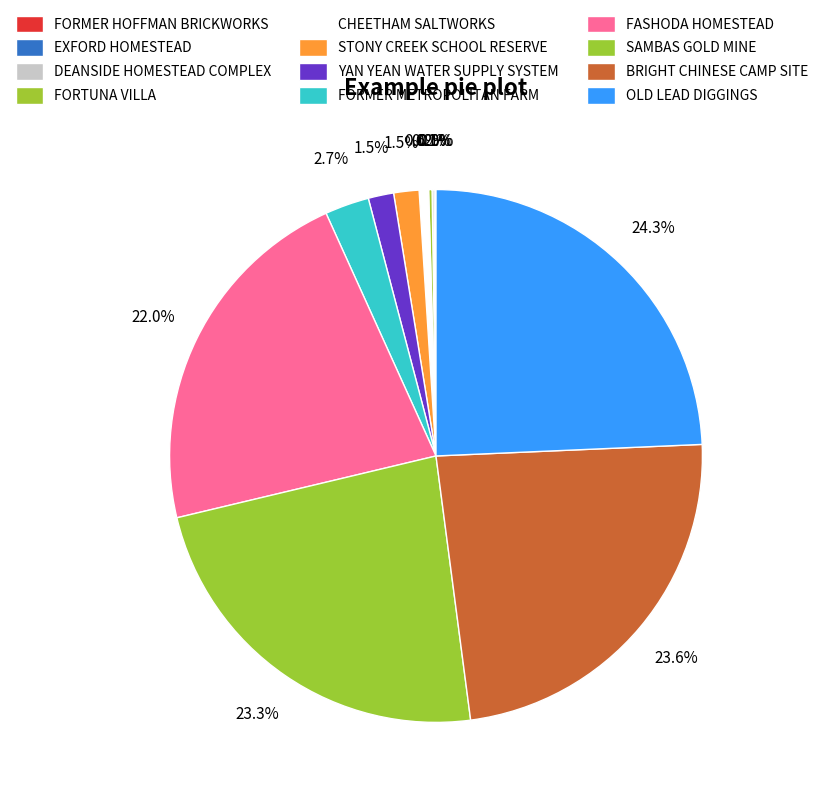

What percentage do BRIGHT CHINESE CAMP SITE and FORMER HOFFMAN BRICKWORKS together represent?

23.6%